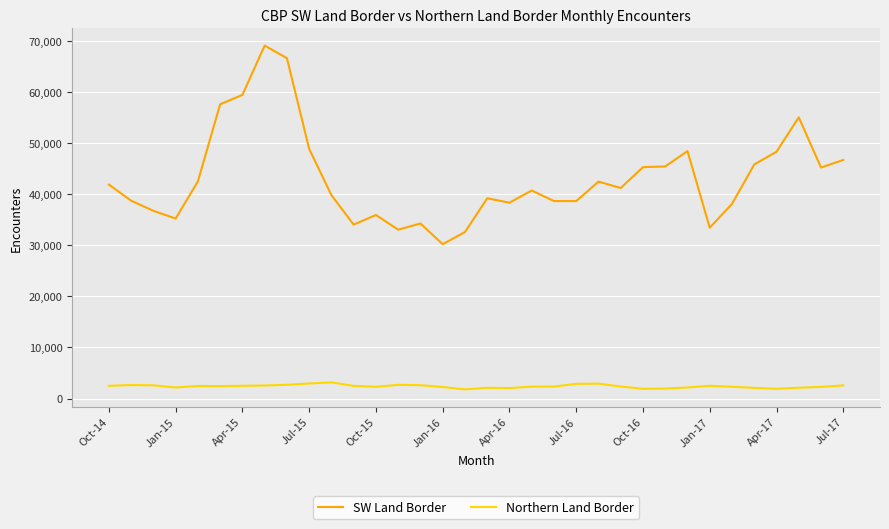

What are all the series names shown in the legend?

SW Land Border, Northern Land Border